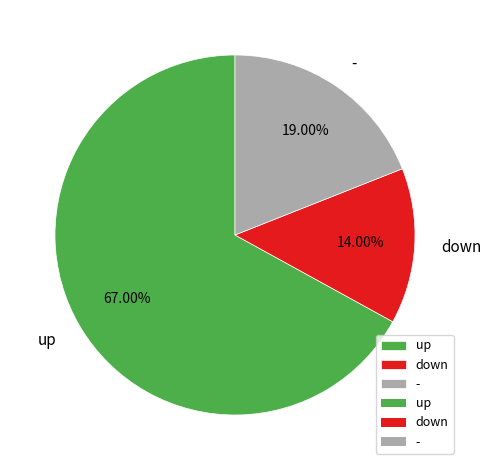

Rank the categories by value from highest to lowest.

up, -, down